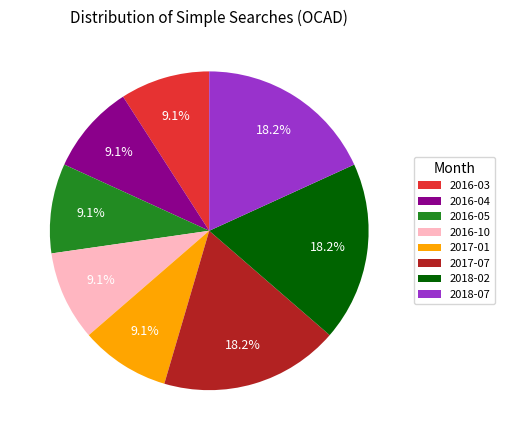

Is the sum of 2017-01 and 2016-10 greater than half?

No